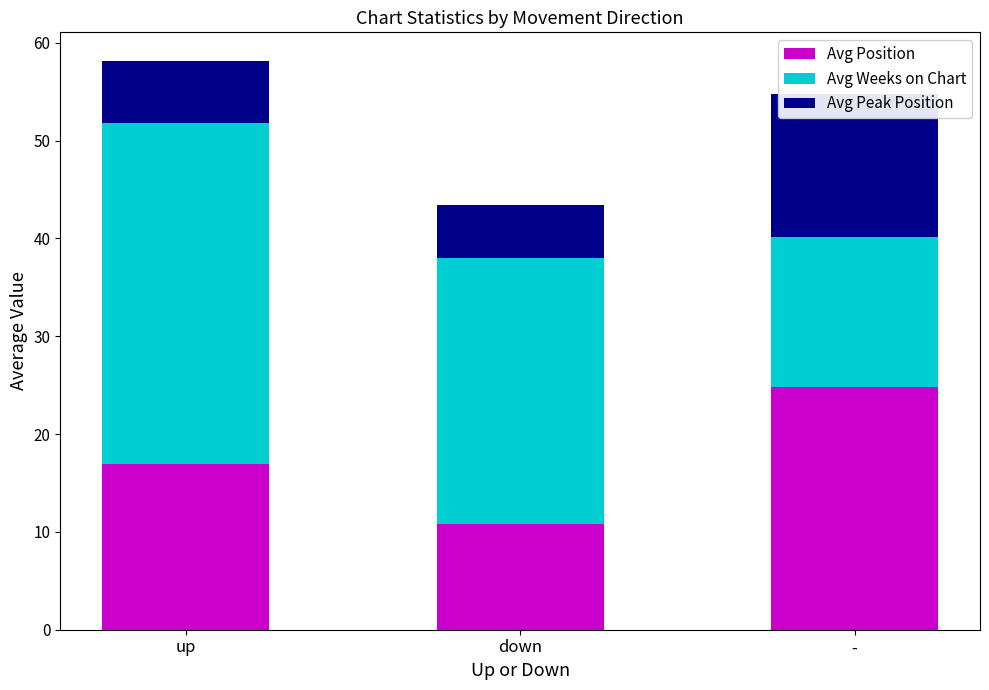

At which label does Avg Position first exceed 16?

up